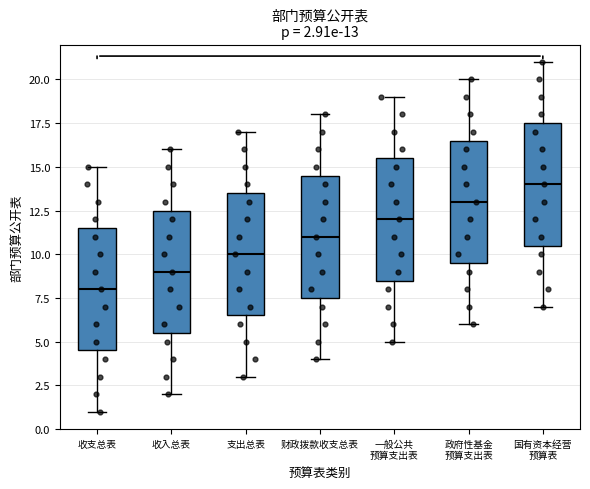

Which box's median line is the highest?

国有资本经营 预算表